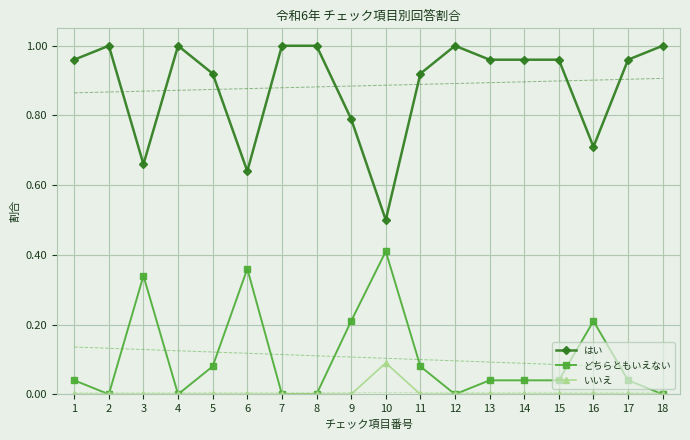

What is the greatest value displayed?

1.0